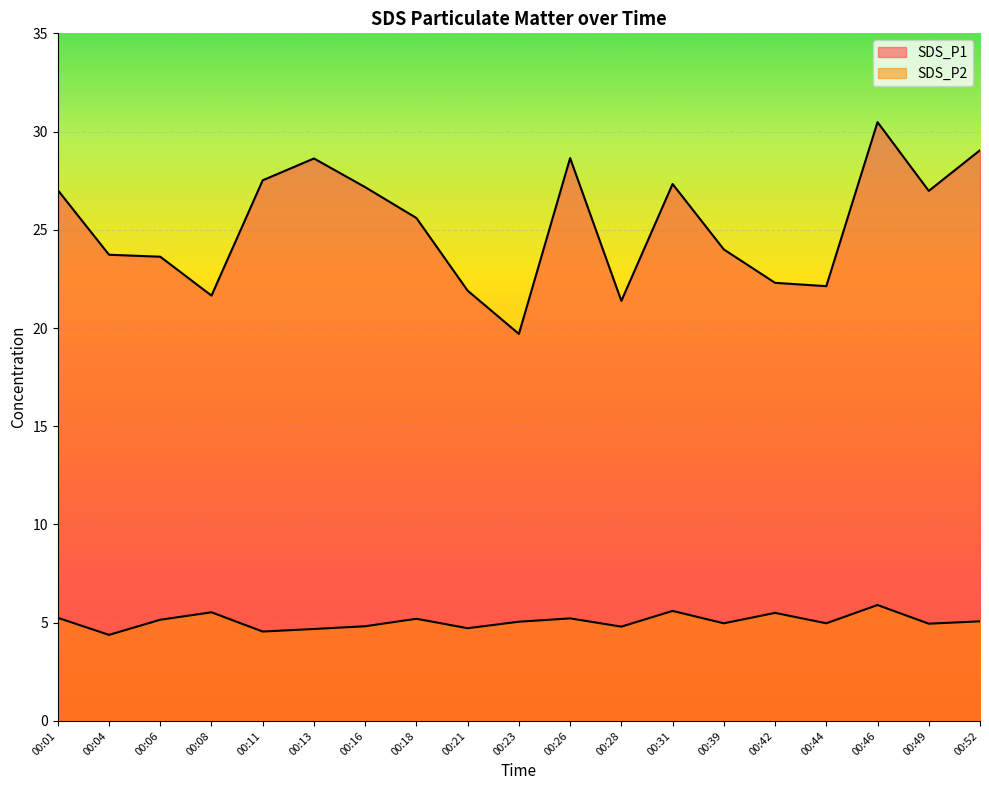

Reading left to right, what are all the values shown in this chart?

SDS_P1: 27.0	23.7	23.6	21.6	27.5	28.6	27.2	25.6	21.9	19.7	28.6	21.4	27.3	24.0	22.3	22.1	30.5	27.0	29.1
SDS_P2: 5.2	4.4	5.2	5.5	4.5	4.7	4.8	5.2	4.7	5.0	5.2	4.8	5.6	5.0	5.5	5.0	5.9	5.0	5.1